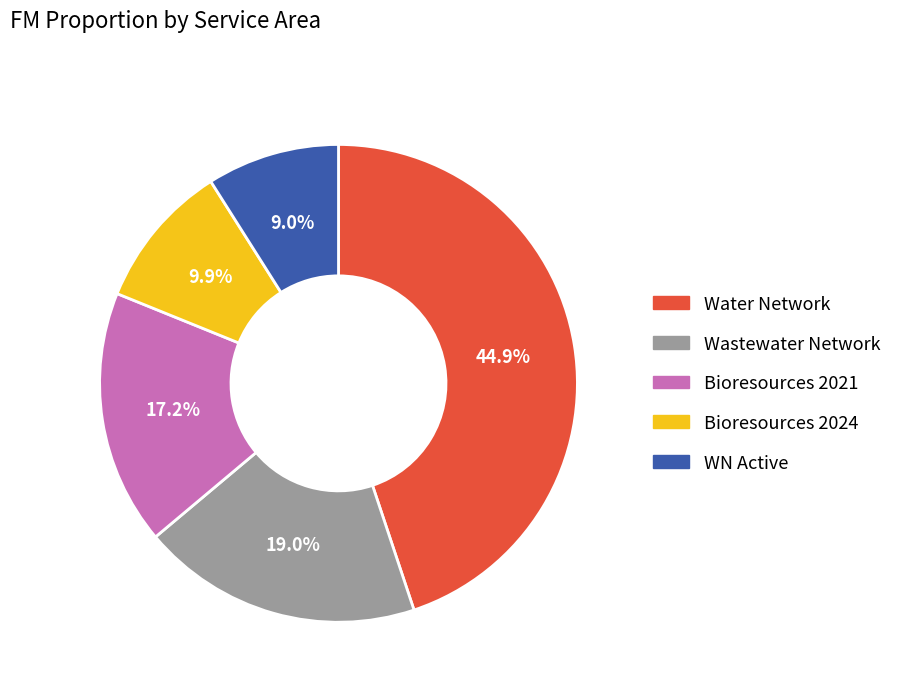

Is there a majority slice in this chart?

No